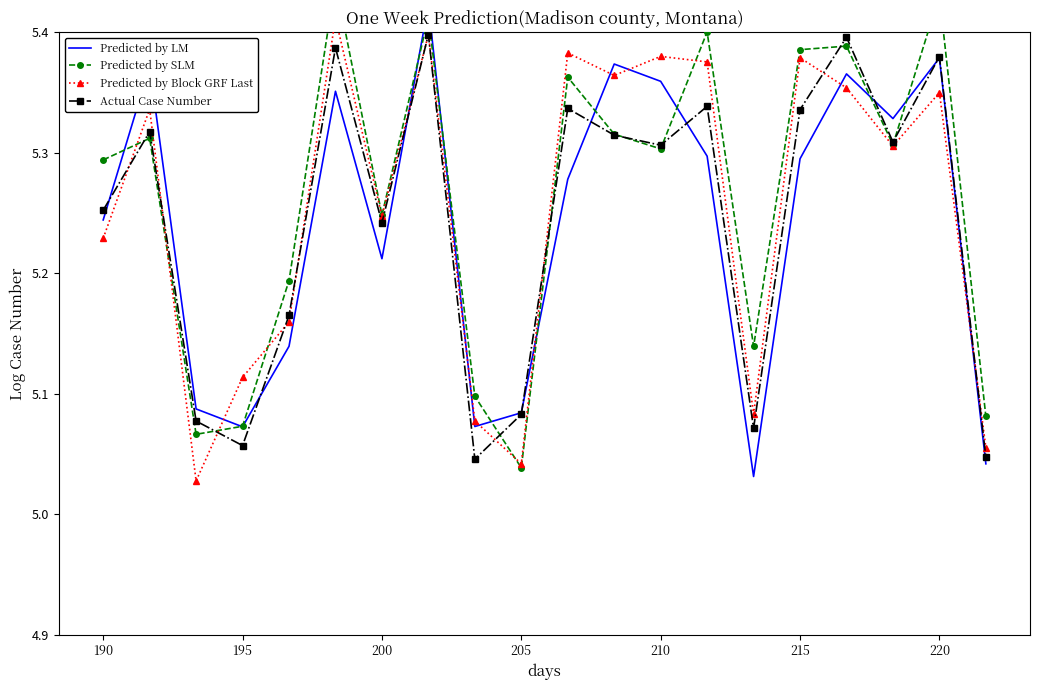

How many Actual Case Number values are between 5 and 6?

20